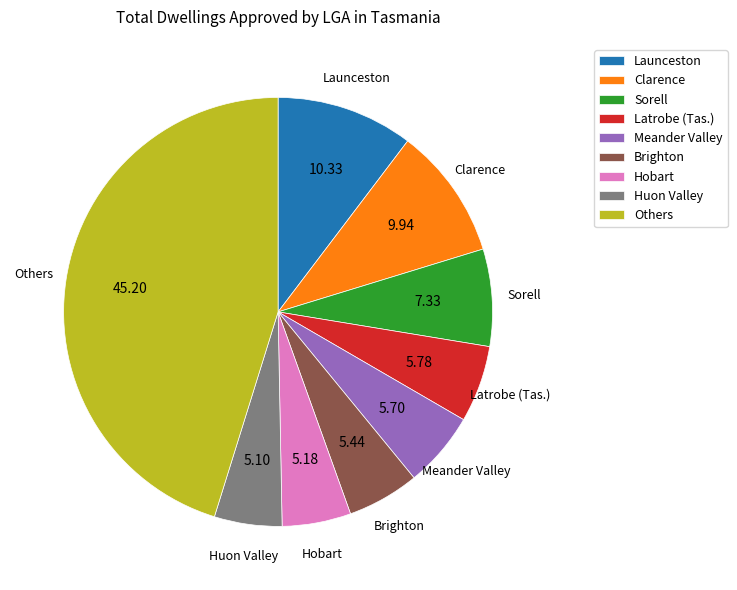

Combined, do Brighton and Sorell account for over 50%?

No